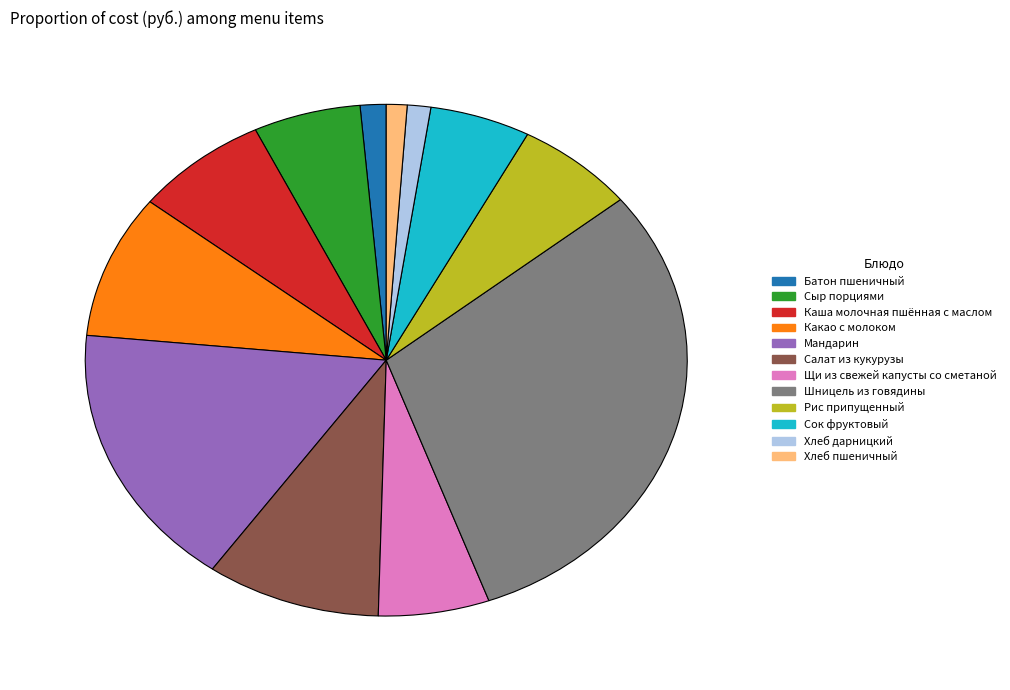

Is there any slice that represents more than half of the pie?

No